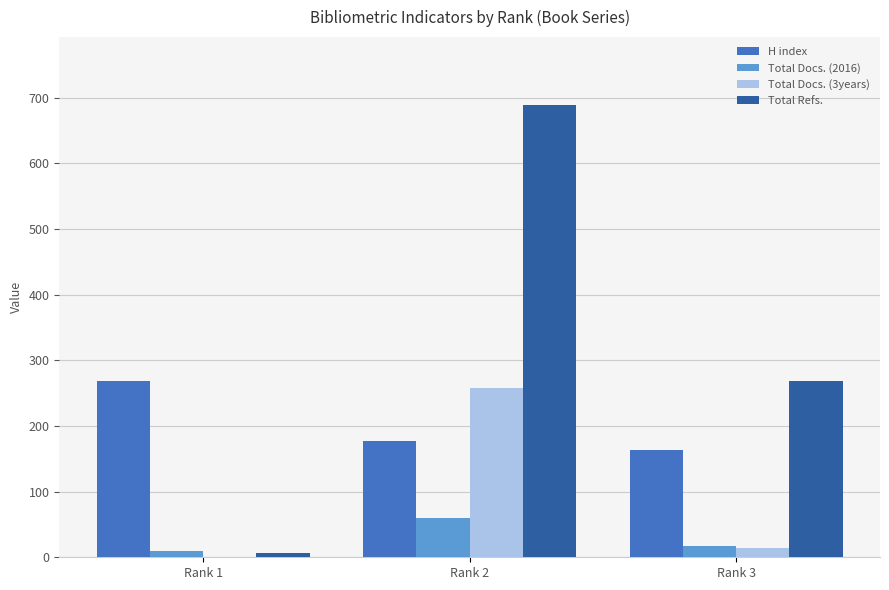

Which series has the largest total across all categories?

Total Refs.